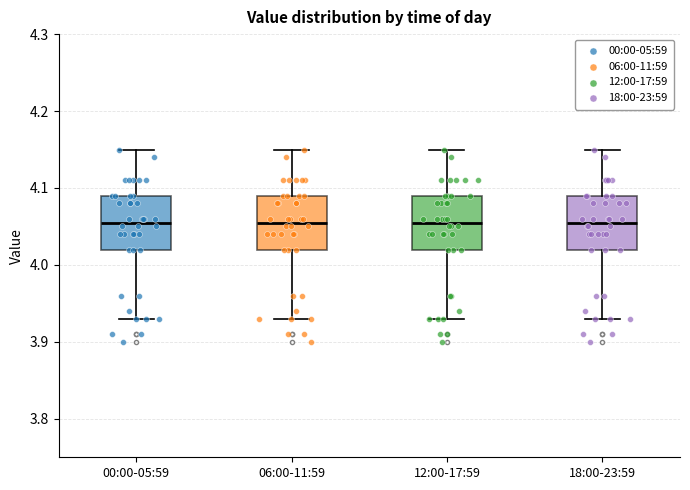

Reading left to right, read every box against the y-axis: the position of its median line, the range the box covers, and the ends of its whiskers. The values are not printed on the chart, so give them approximately, as read against the axis.

00:00-05:59: median 4.06, box 4.02 to 4.09, whiskers 3.93 to 4.15
06:00-11:59: median 4.06, box 4.02 to 4.09, whiskers 3.93 to 4.15
12:00-17:59: median 4.06, box 4.02 to 4.09, whiskers 3.93 to 4.15
18:00-23:59: median 4.06, box 4.02 to 4.09, whiskers 3.93 to 4.15